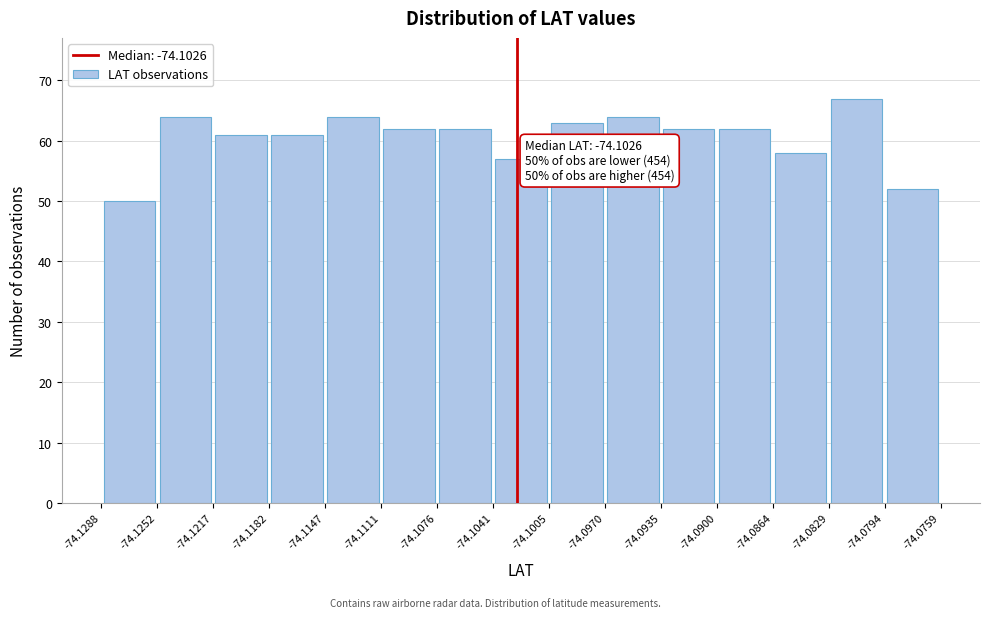

Which range on the x-axis has the tallest bar?

-74.0829 to -74.0794